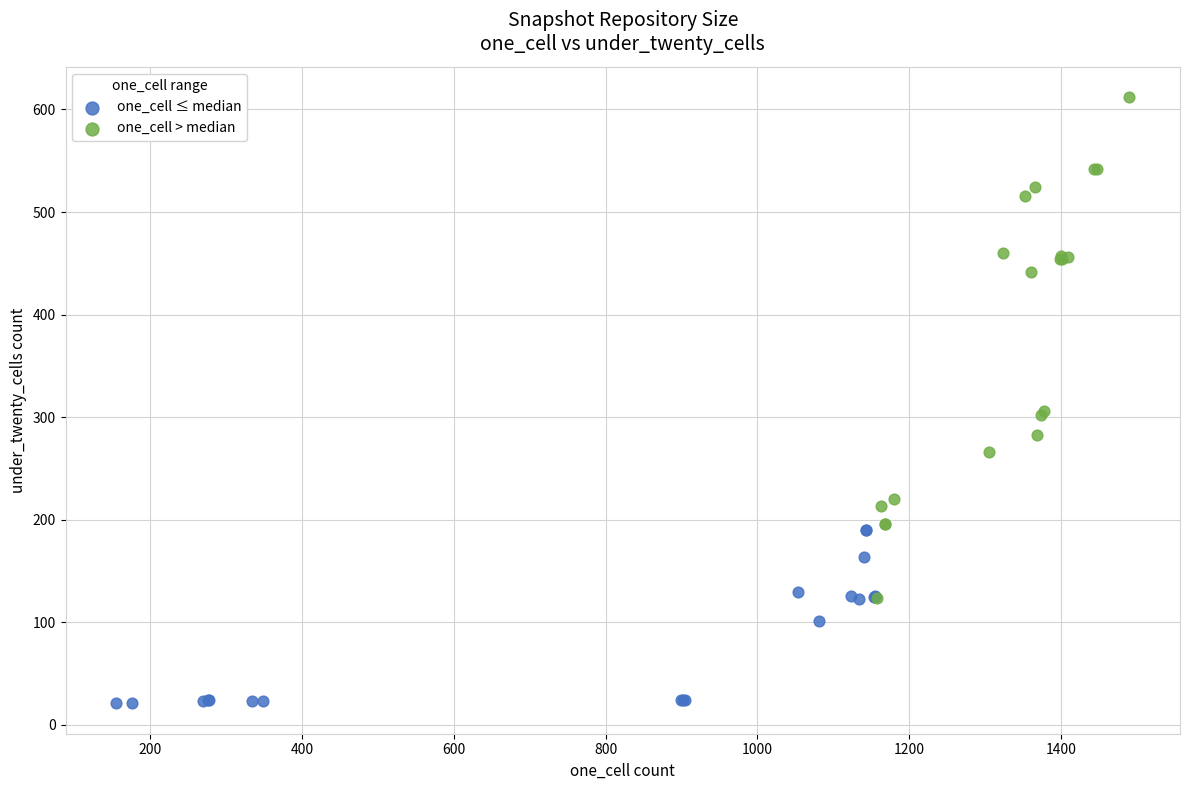

What are all the series names shown in the legend?

one_cell ≤ median, one_cell > median